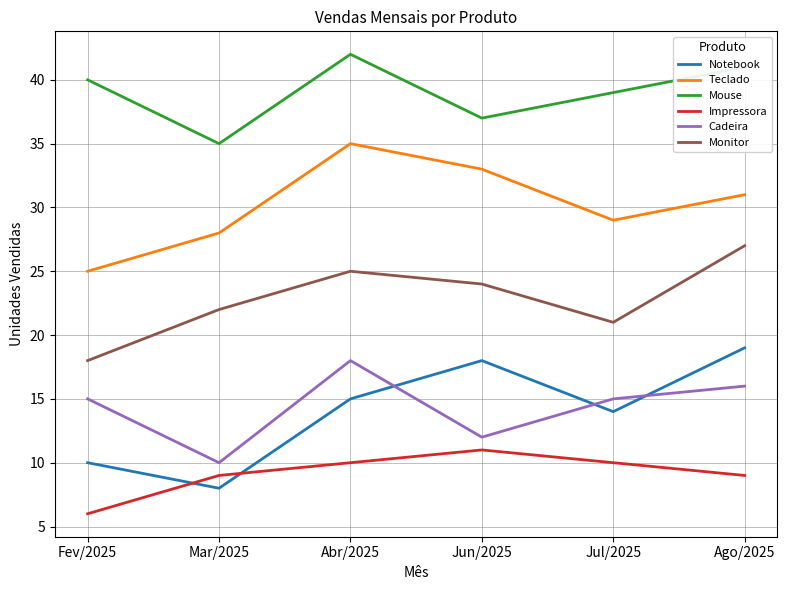

How many values in the Impressora series are below 10?

3